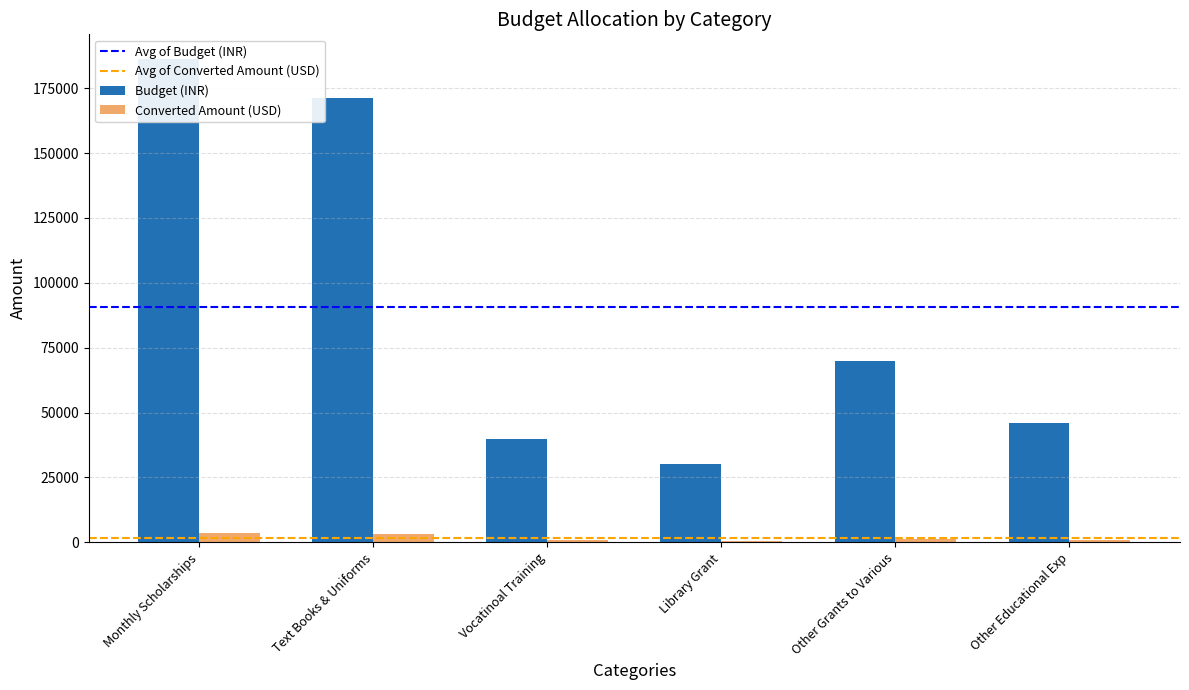

The value of Converted Amount (USD) at Other Educational Exp is 1177.5. True or false?

False